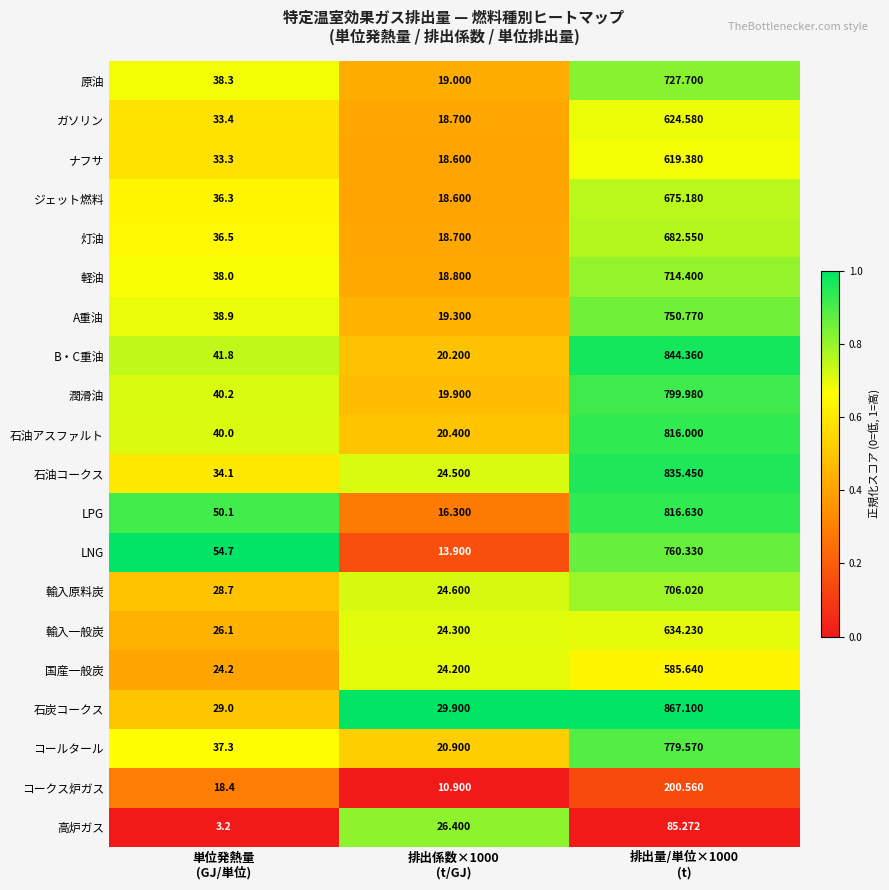

Which series has the largest range (max minus min)?

石炭コークス